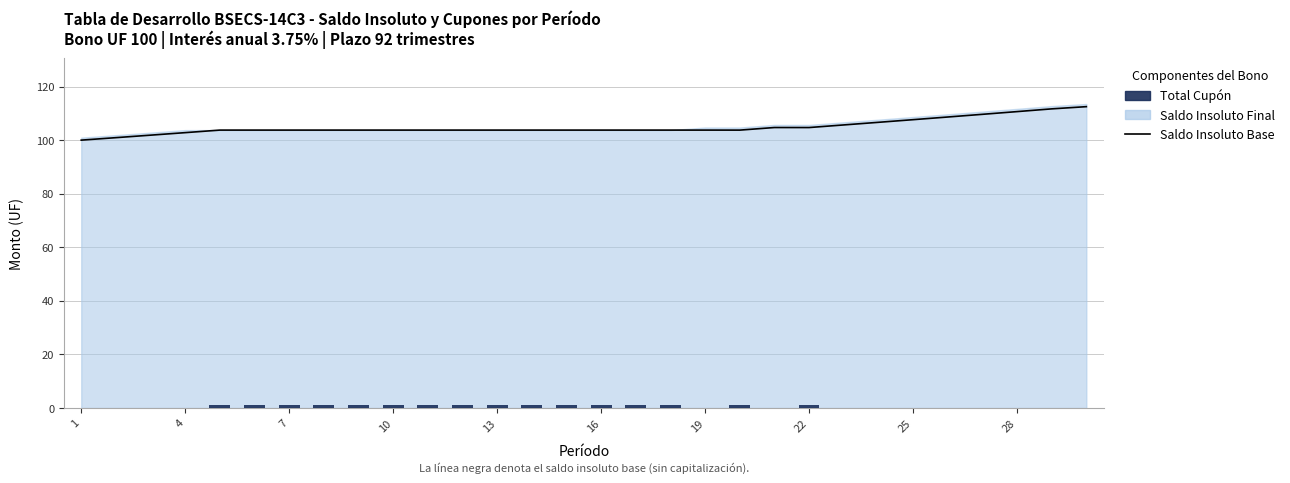

What is the maximum value shown in the chart?

112.5